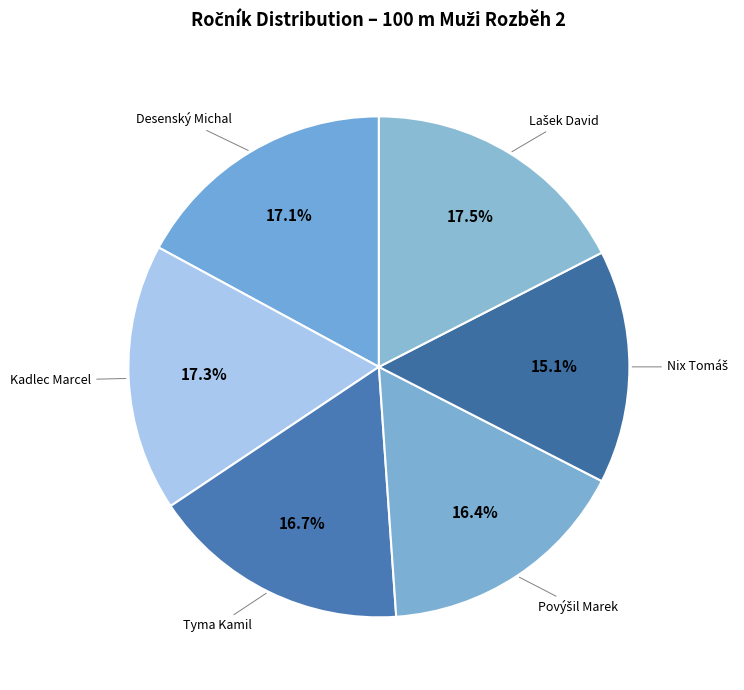

What percentage is the Tyma Kamil slice, to the nearest percent?

17%